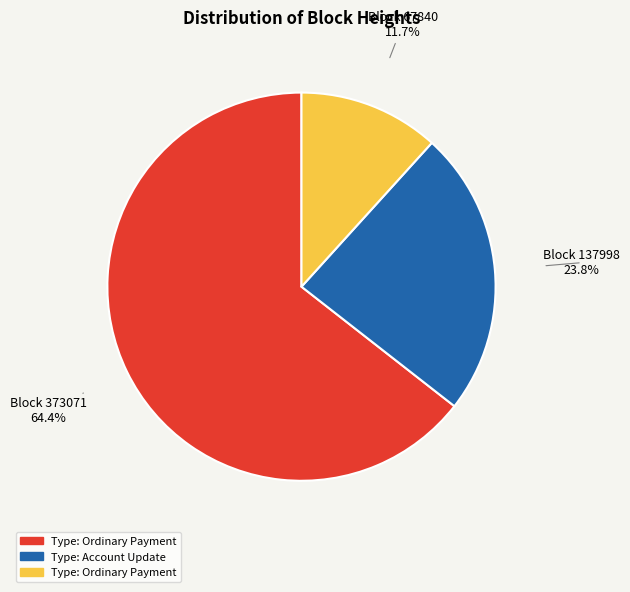

Does any single category account for the majority?

Yes